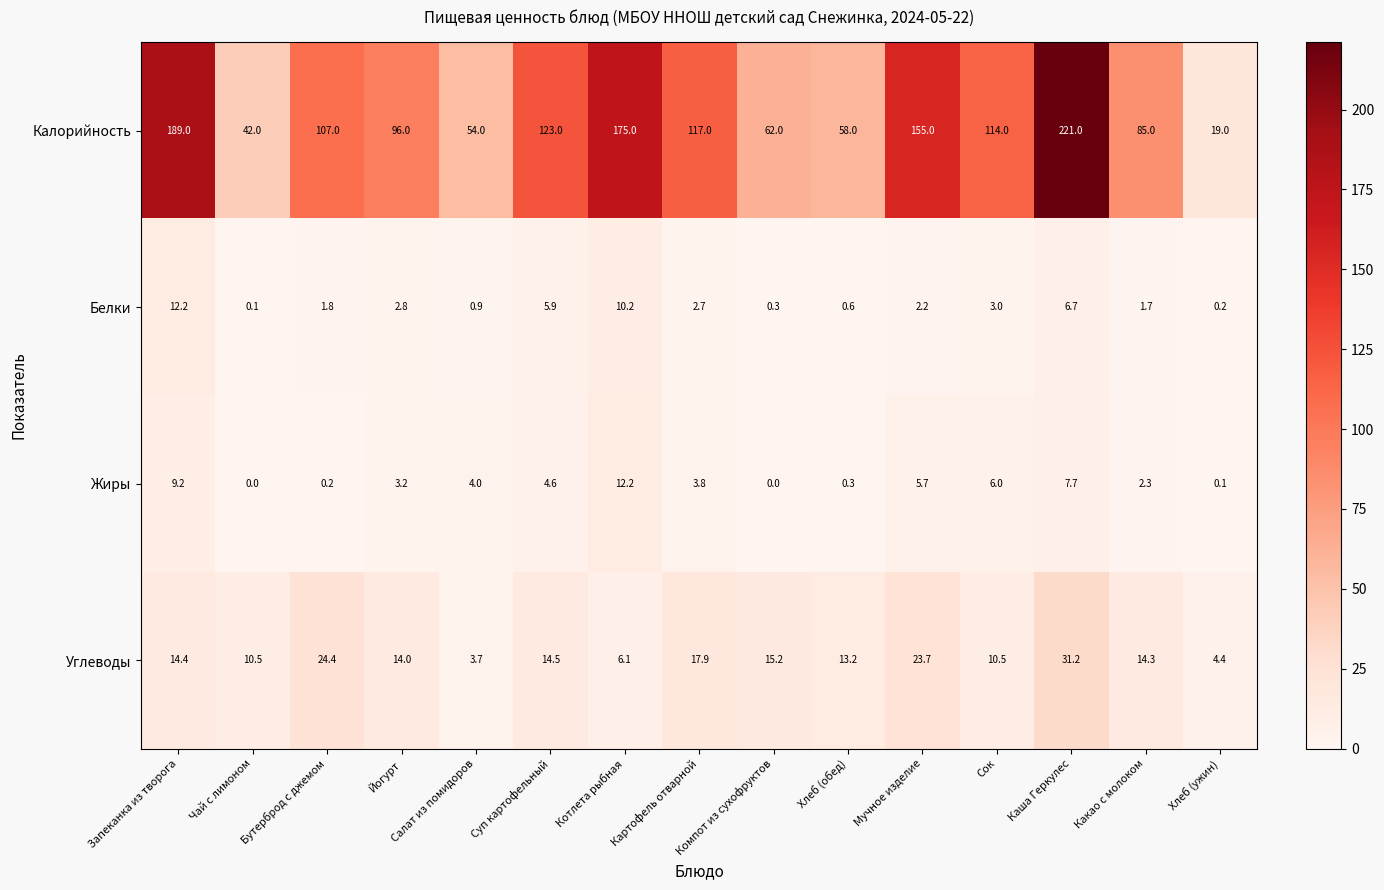

How many categories are shown in the chart?

15